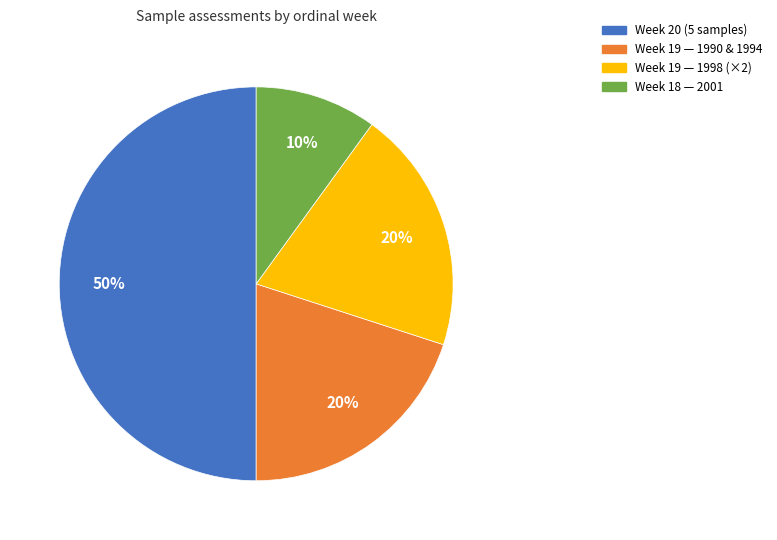

To the nearest percent, what is the average slice percentage?

25%